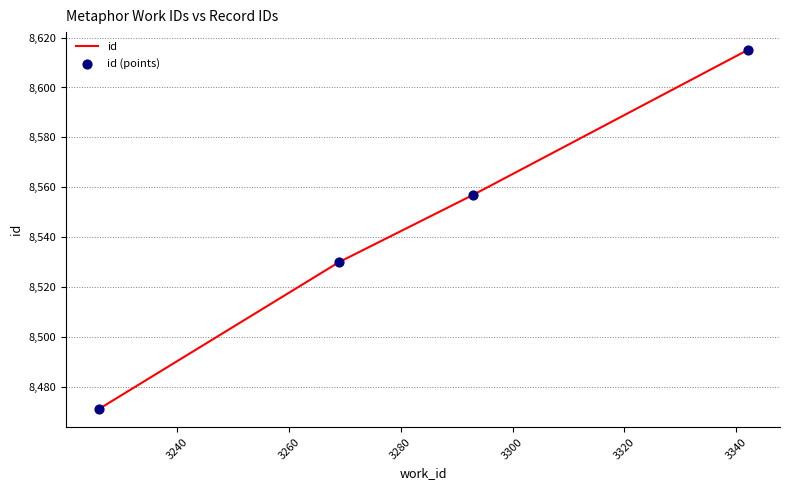

True or false: the data has more than 0 interior local peaks.

False